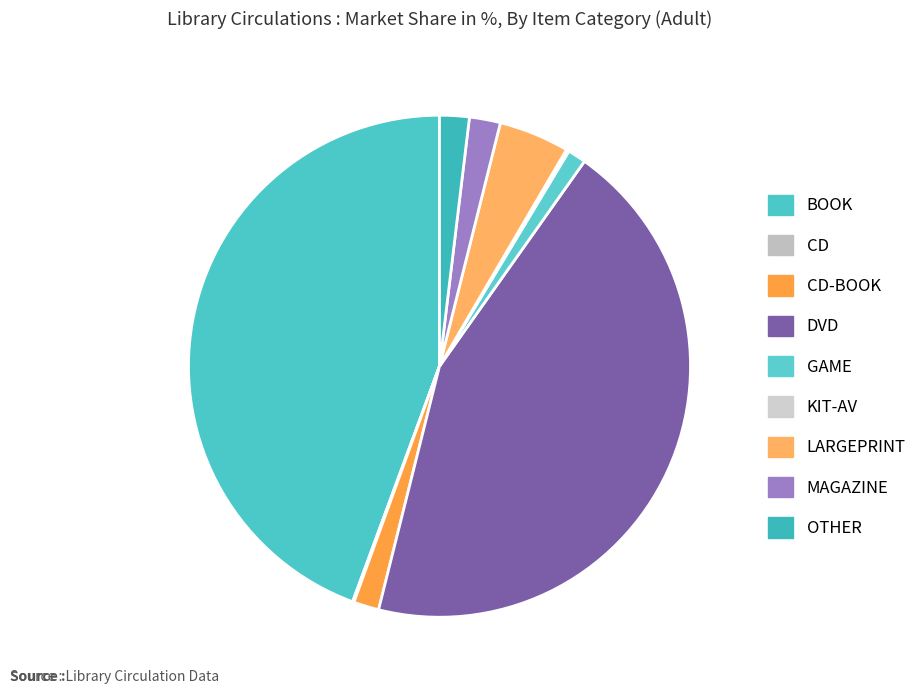

What is the total percentage of CD and CD-BOOK?

1.7%